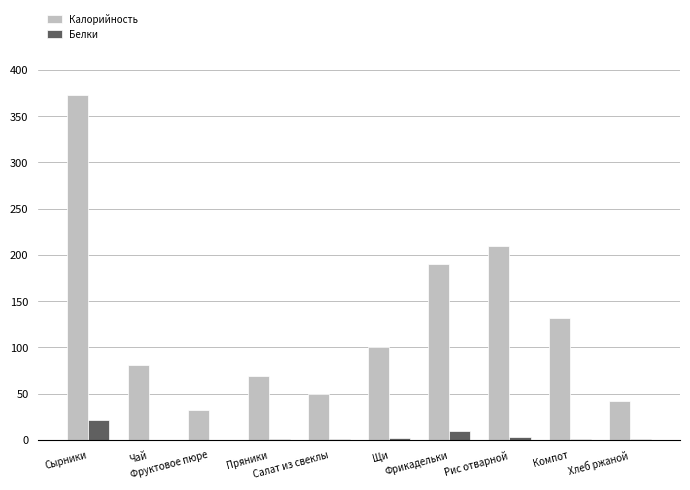

How many groups of bars are there?

10